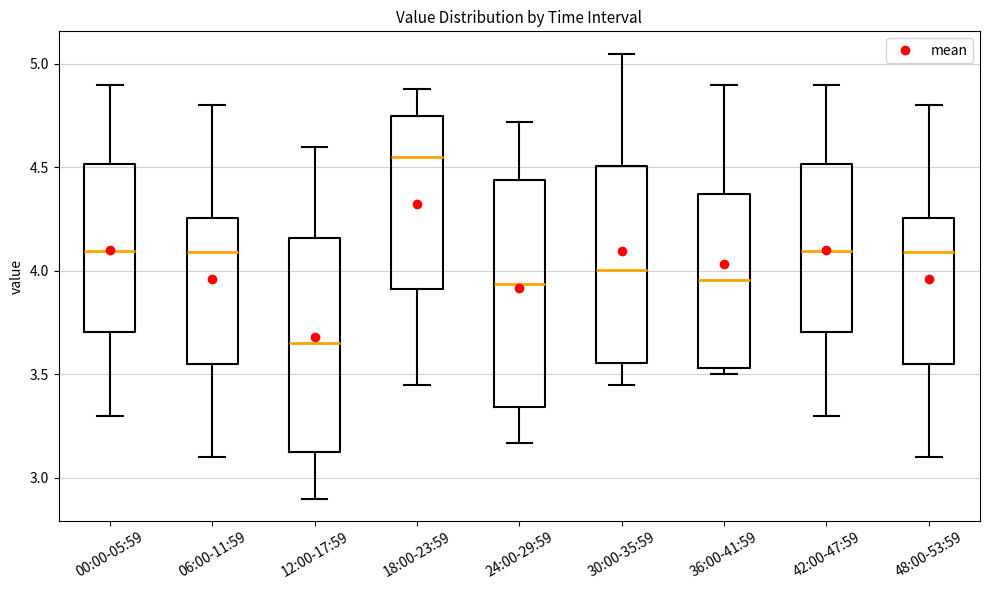

Where is the upper edge of the box for 42:00-47:59 on the y-axis? The values are not printed on the chart, so give them approximately, as read against the axis.

4.50